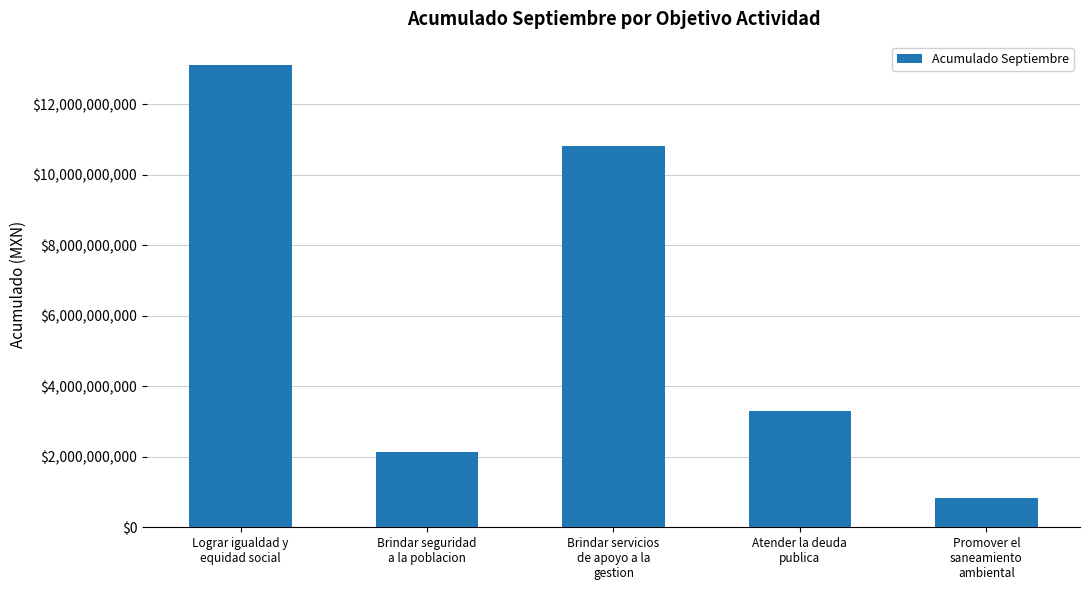

The chart shows a value of 5802221003.3 at Atender la deuda
publica. True or false?

False